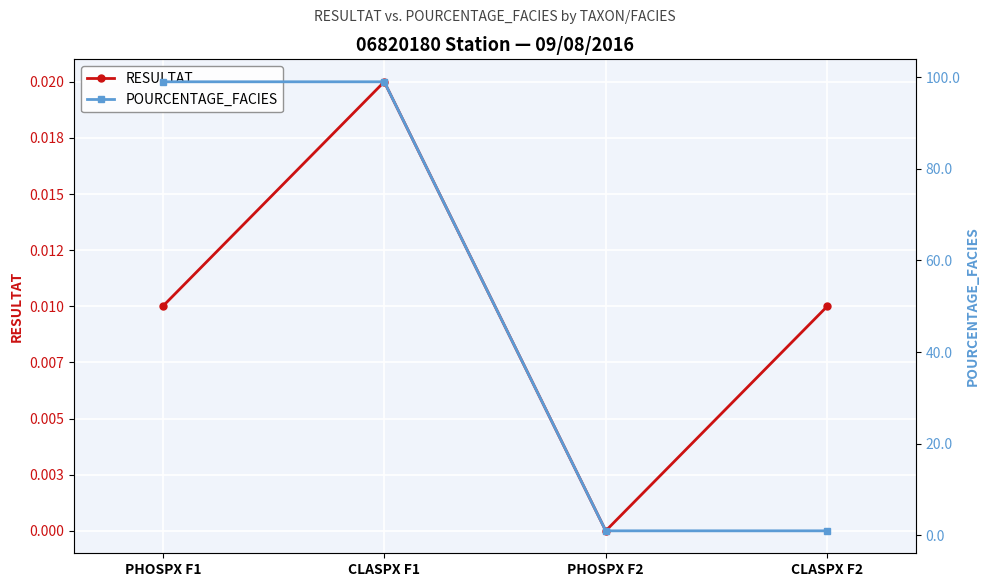

Where is RESULTAT nearest to the value 0?

PHOSPX F2